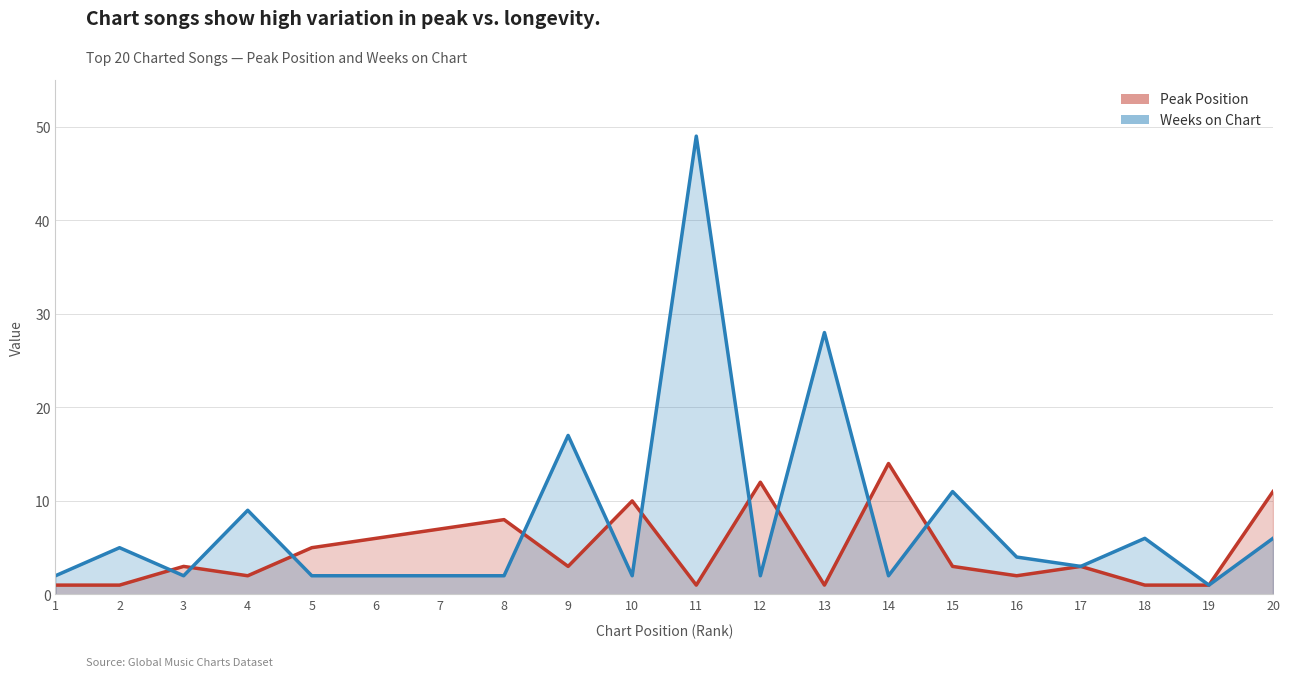

How many lines are shown in the chart?

2